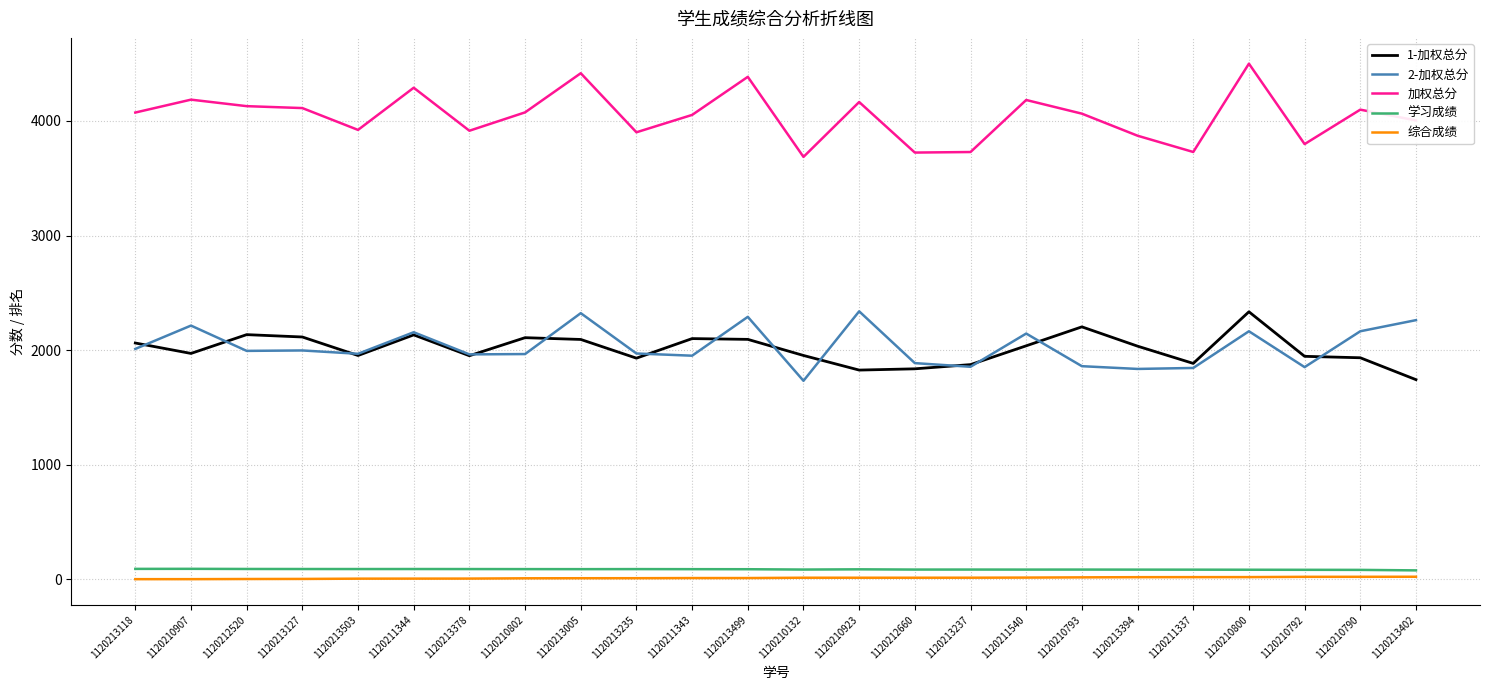

Between which two adjacent categories do 1-加权总分 and 2-加权总分 first intersect?

1120213118 and 1120210907